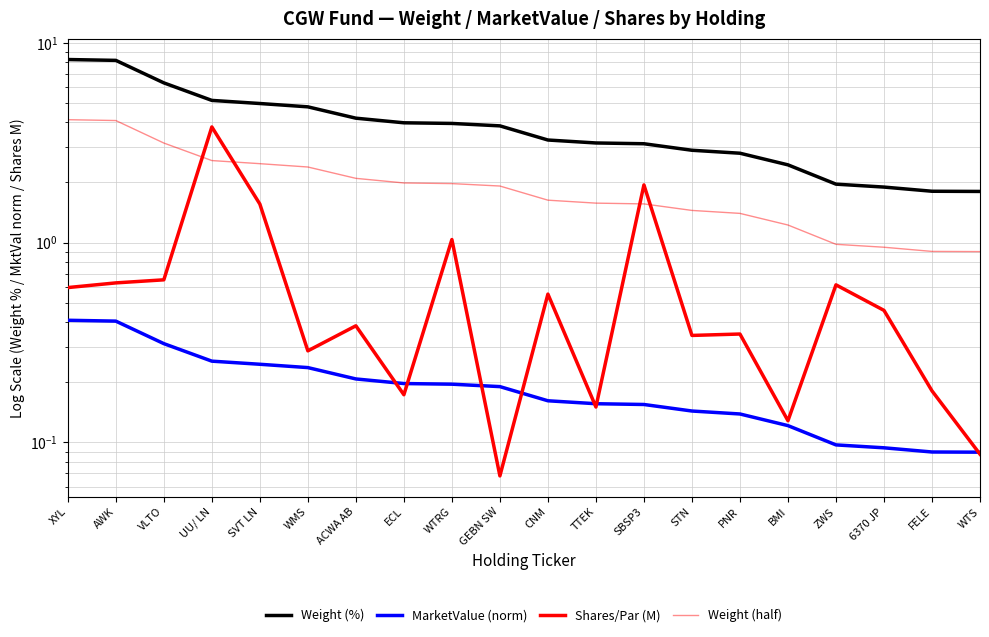

What is the sum of all Weight (half) values?

39.3